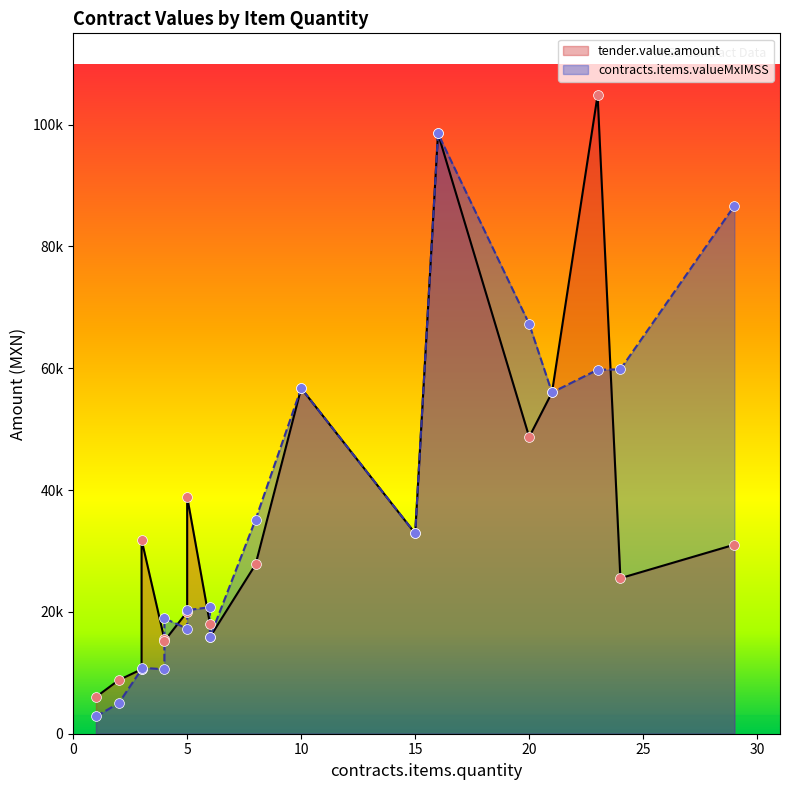

Which series reaches the minimum Y coordinate?

contracts.items.valueMxIMSS